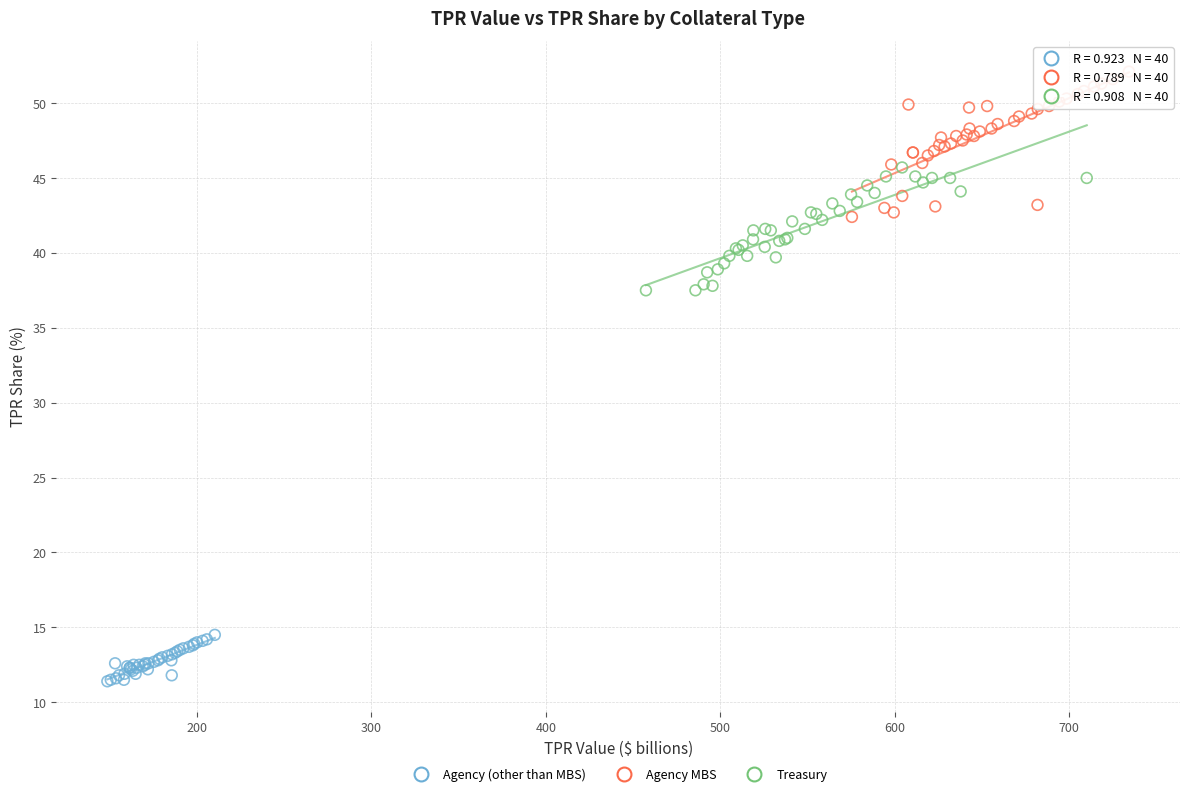

Which series contains the lowest Y value?

Agency (other than MBS)